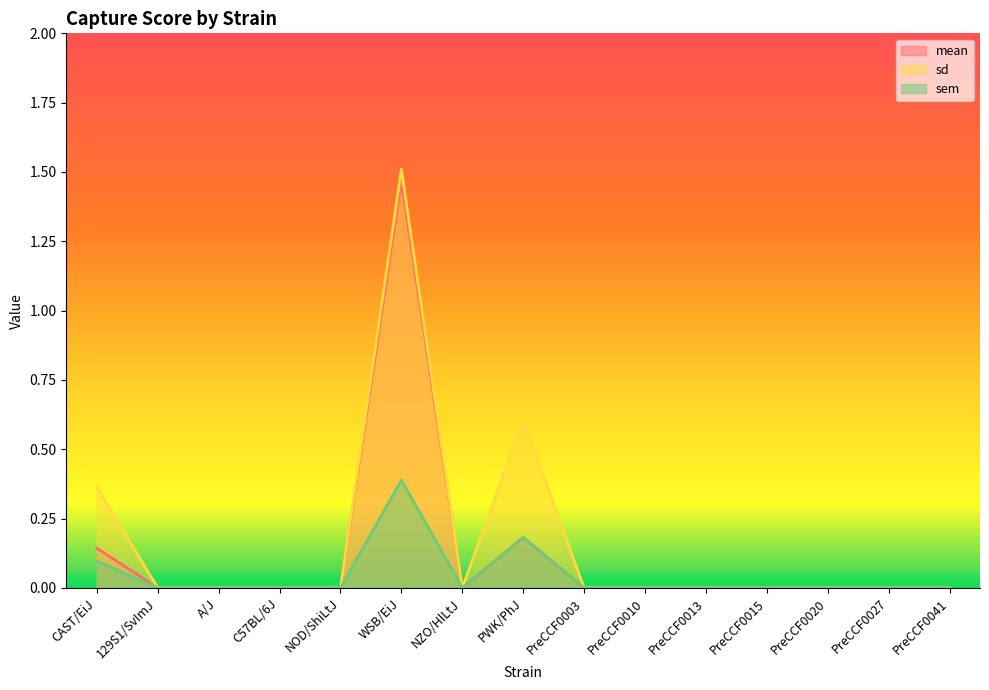

Does the chart display data point markers on the line(s)?

No